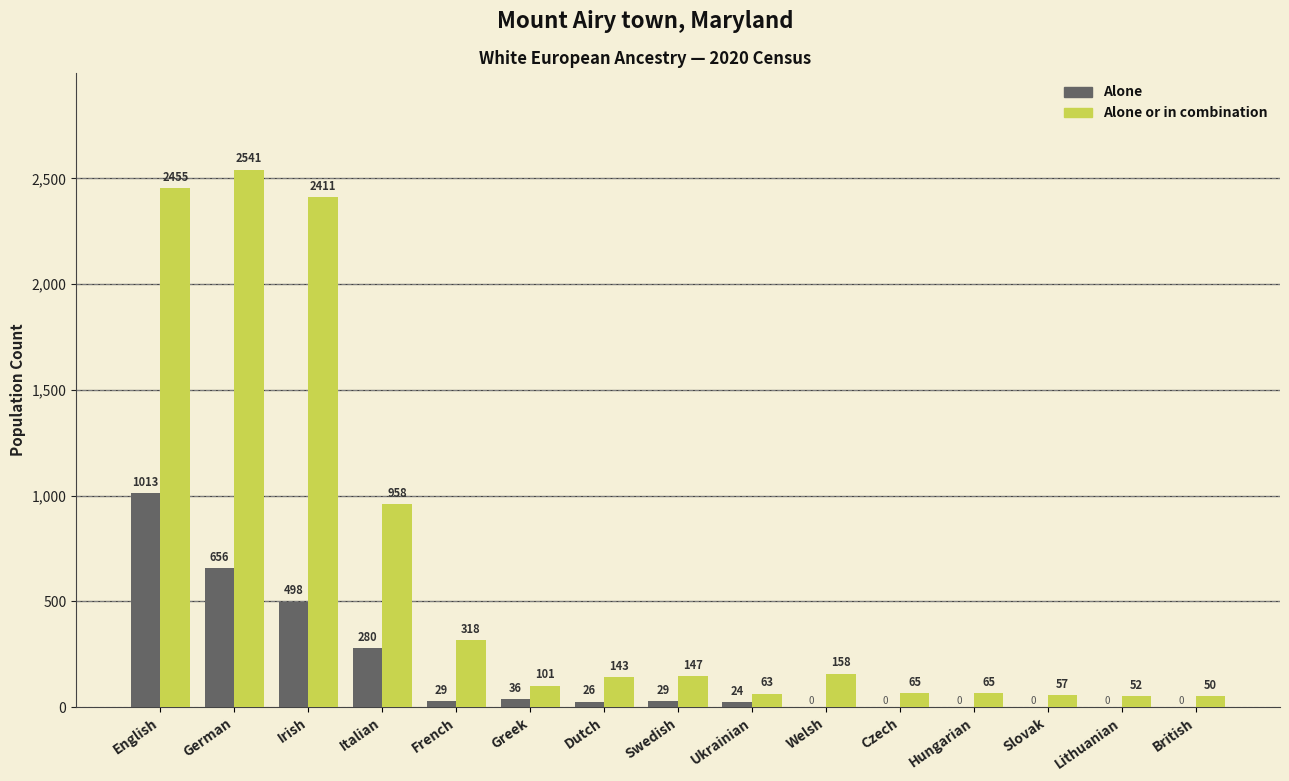

Which series has the largest total across all categories?

Alone or in combination